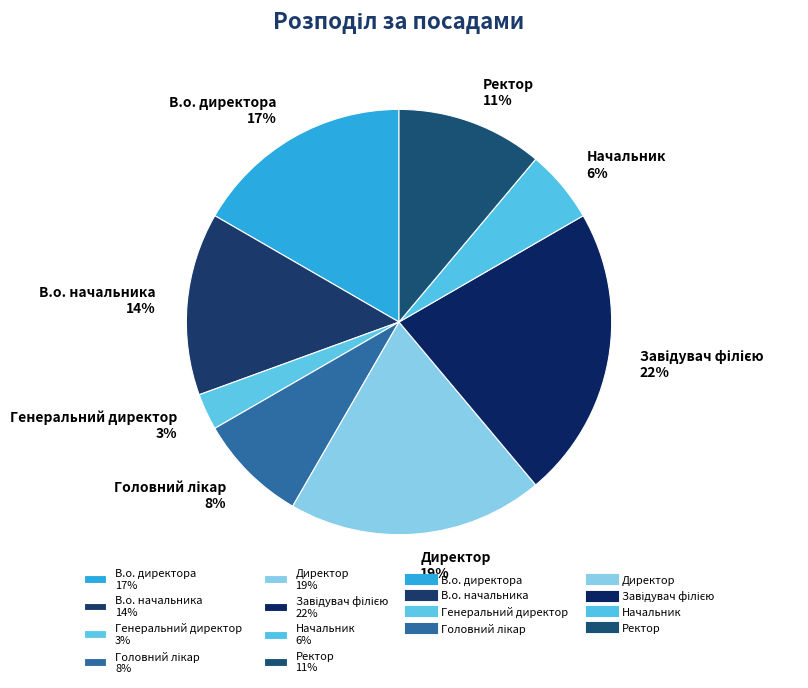

Between В.о. начальника 14% and В.о. директора 17%, which is larger?

В.о. директора 17%